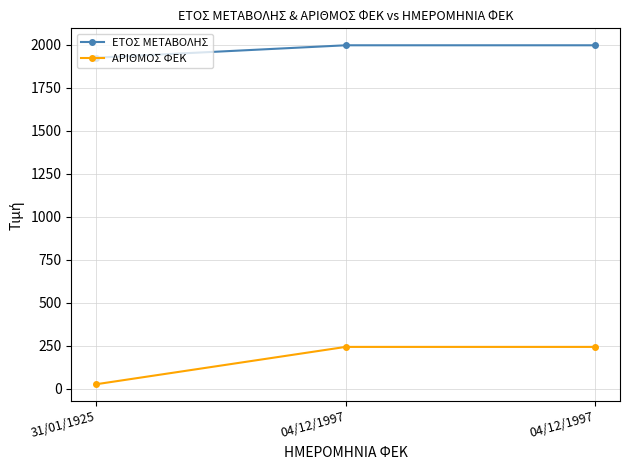

What are all the series names shown in the legend?

ΕΤΟΣ ΜΕΤΑΒΟΛΗΣ, ΑΡΙΘΜΟΣ ΦΕΚ